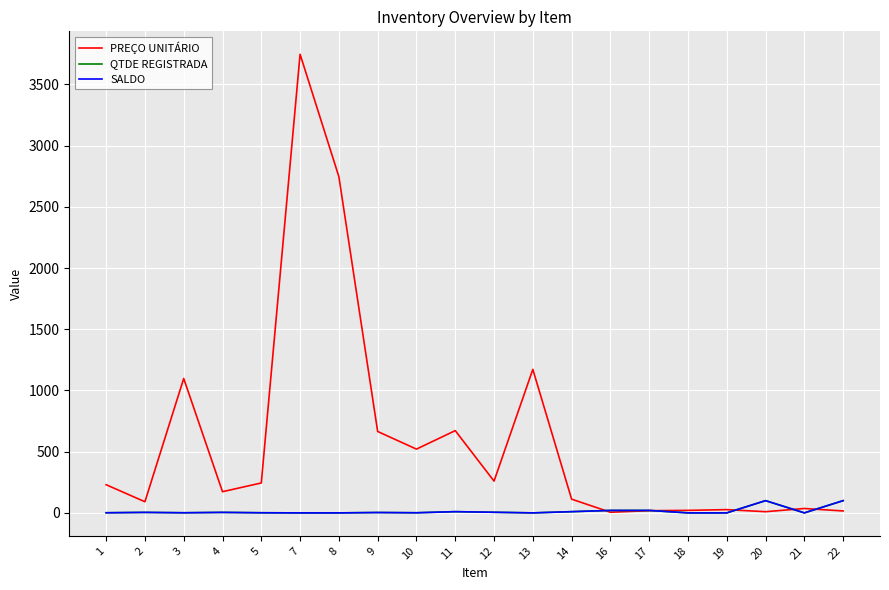

Which series ends up on top after the final intersection of PREÇO UNITÁRIO and QTDE REGISTRADA?

QTDE REGISTRADA